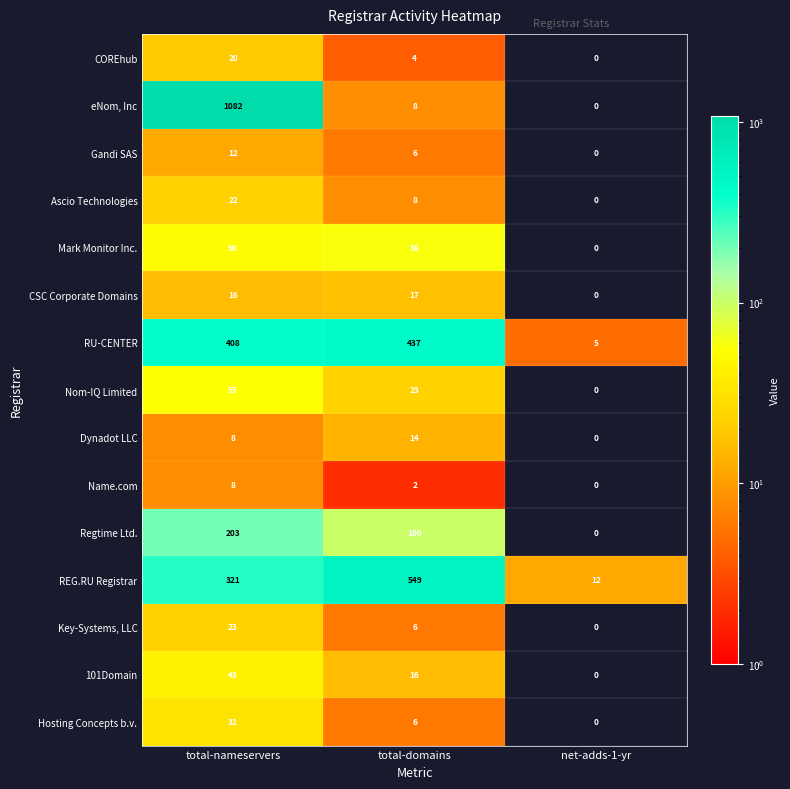

How many distinct data groups are displayed?

15